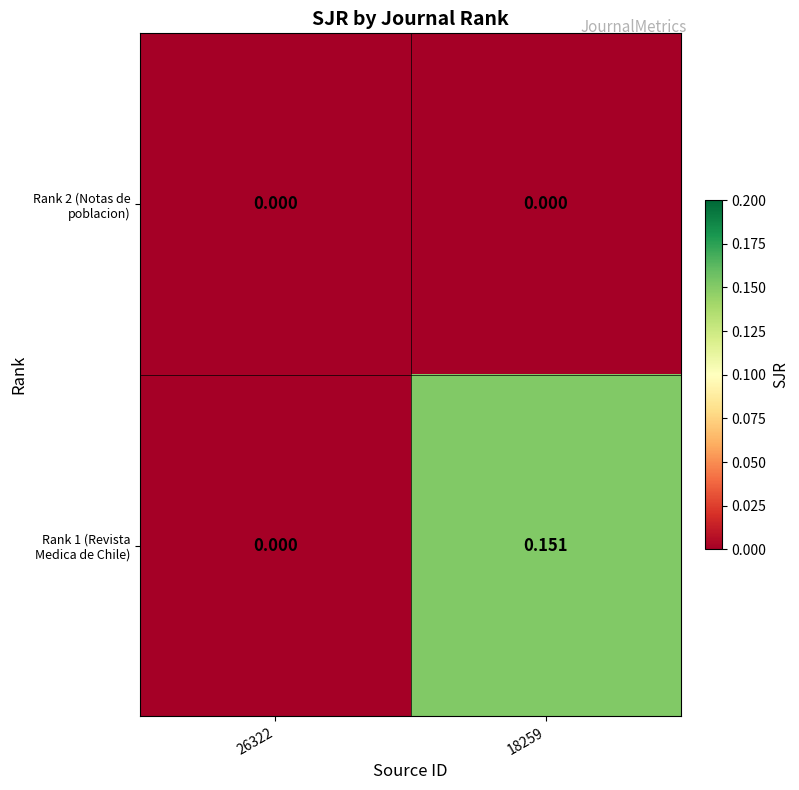

Is the value of Rank 2 (Notas de poblacion) at 26322 greater than the value of Rank 1 (Revista Medica de Chile) at 18259?

No